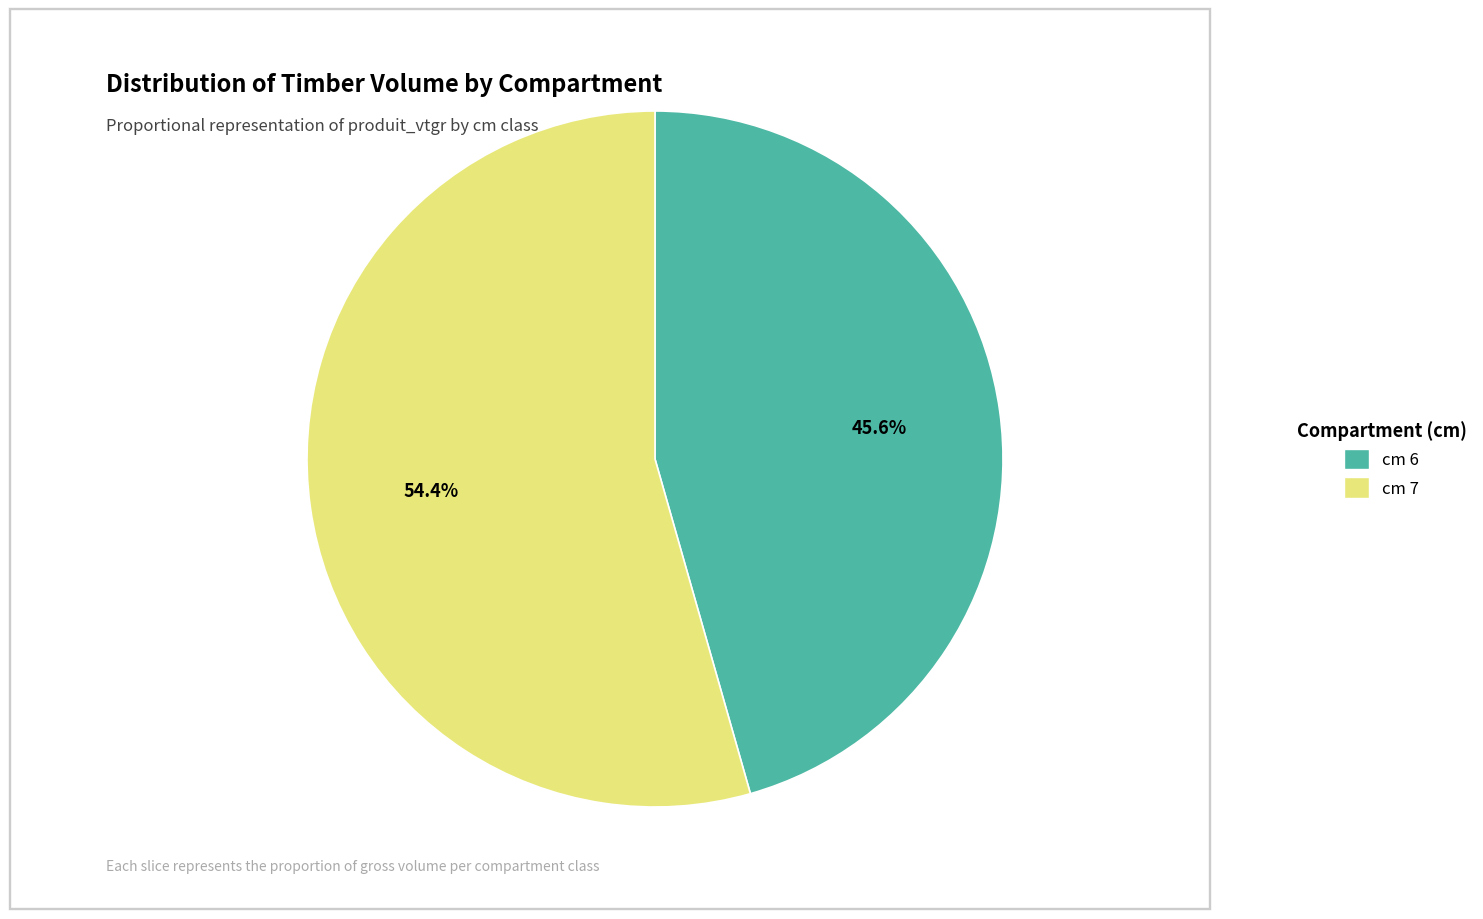

Count the number of slices in the pie.

2